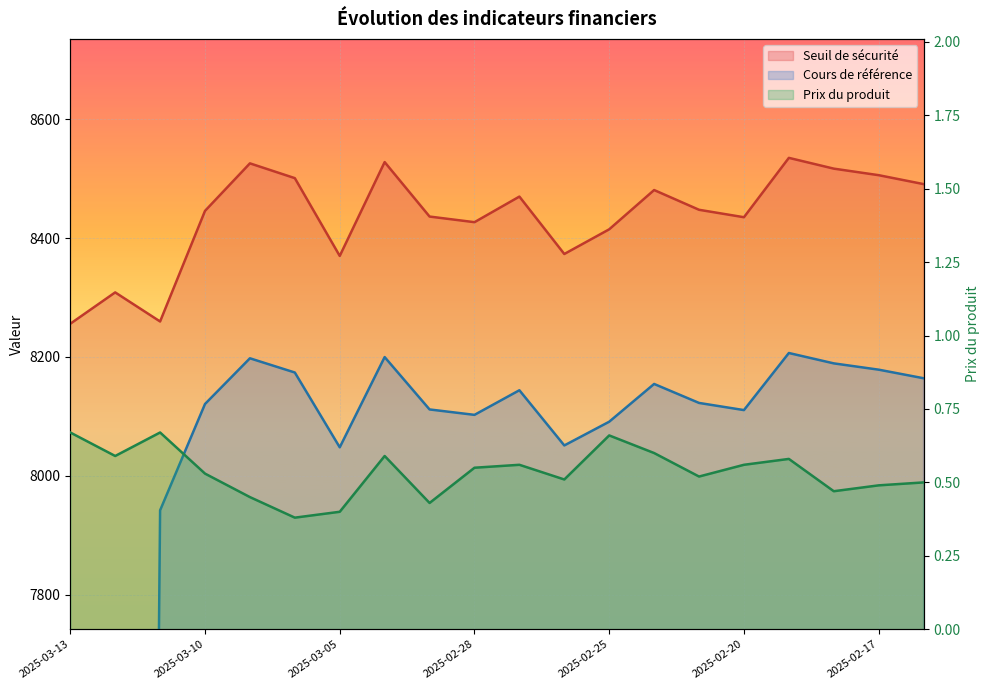

The Seuil de sécurité series shows 8500.7 at 2025-03-06. True or false?

True